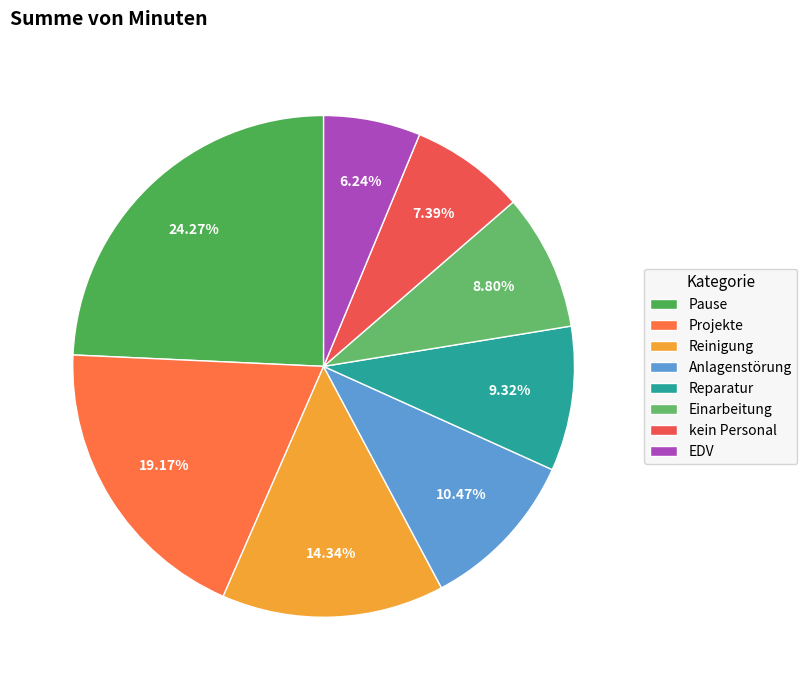

True or false: Projekte accounts for 19% of the total.

True